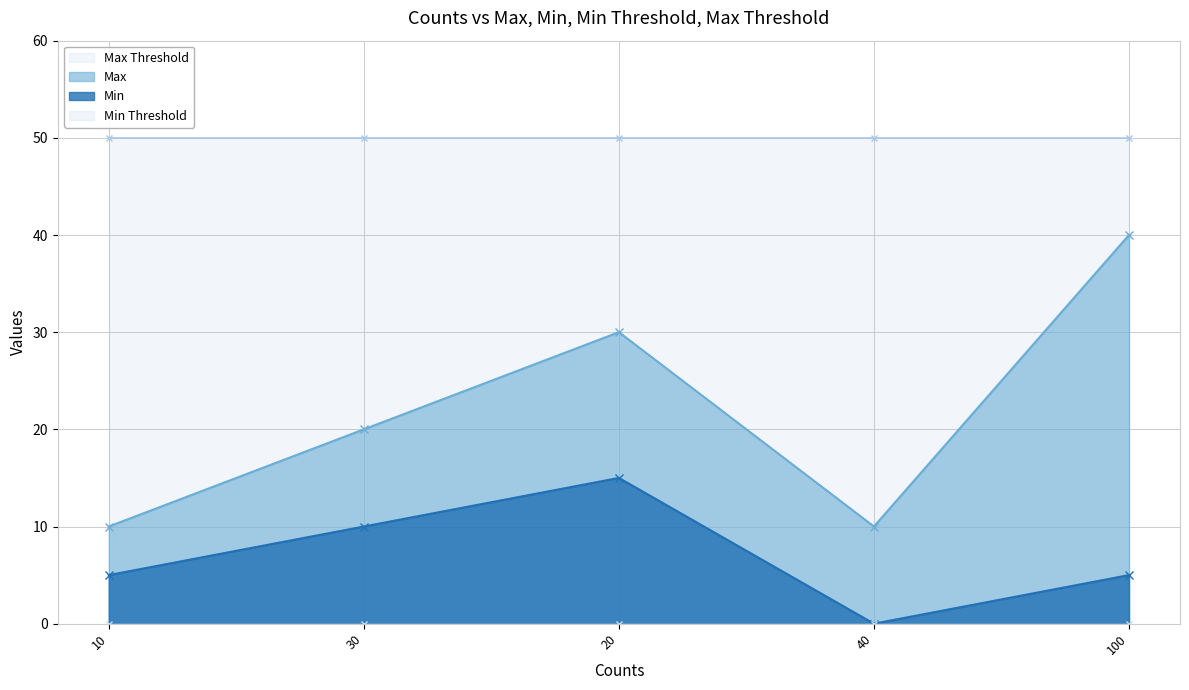

Is the value of Min at 100 greater than the value of Max at 100?

No